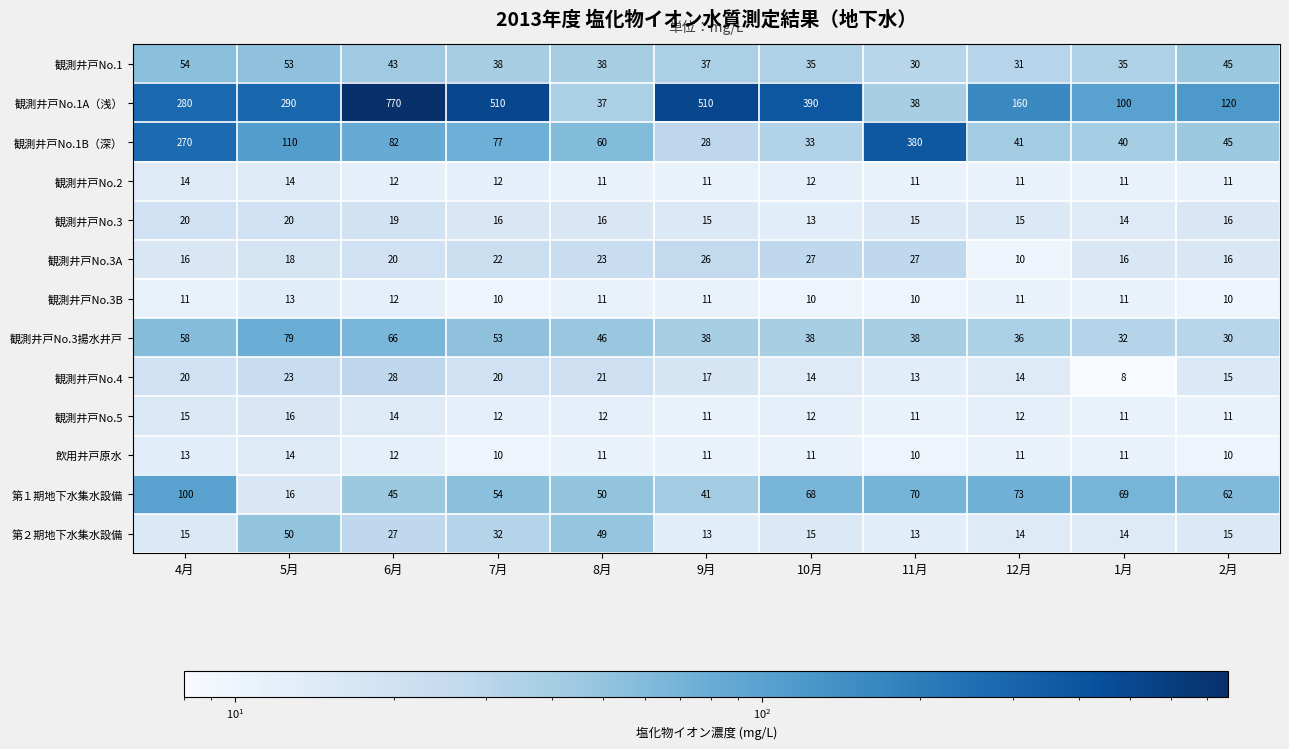

The value of 観測井戸No.1B（深） at 5月 is 110. True or false?

True